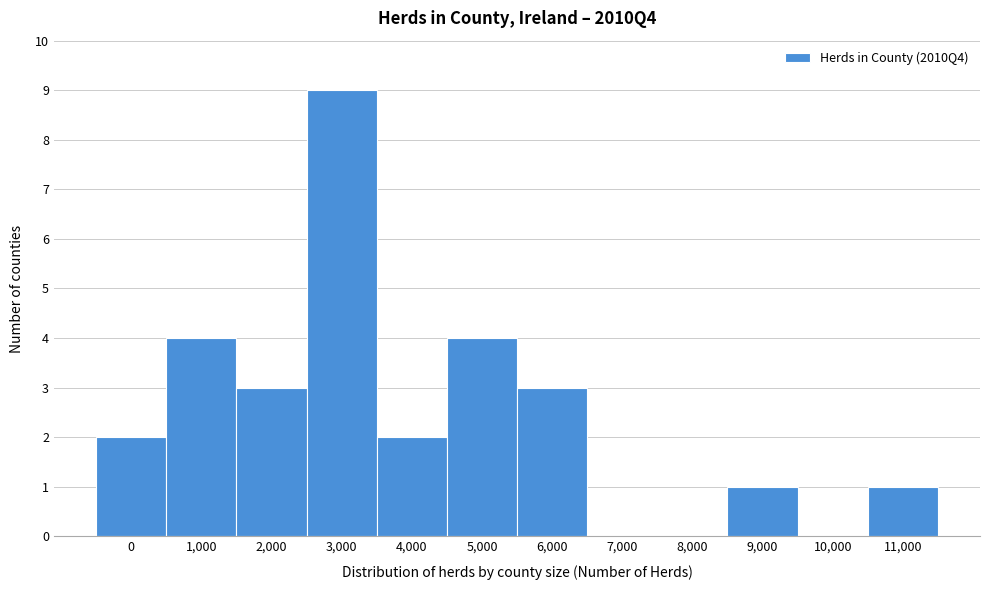

Between 9,000 and 10,000, which is larger?

9,000